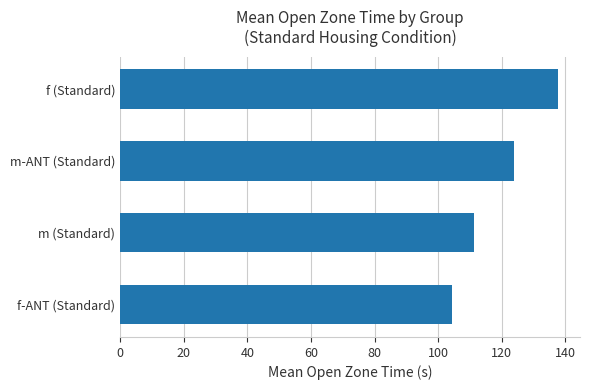

At which label is the value closest to 121?

m-ANT (Standard)